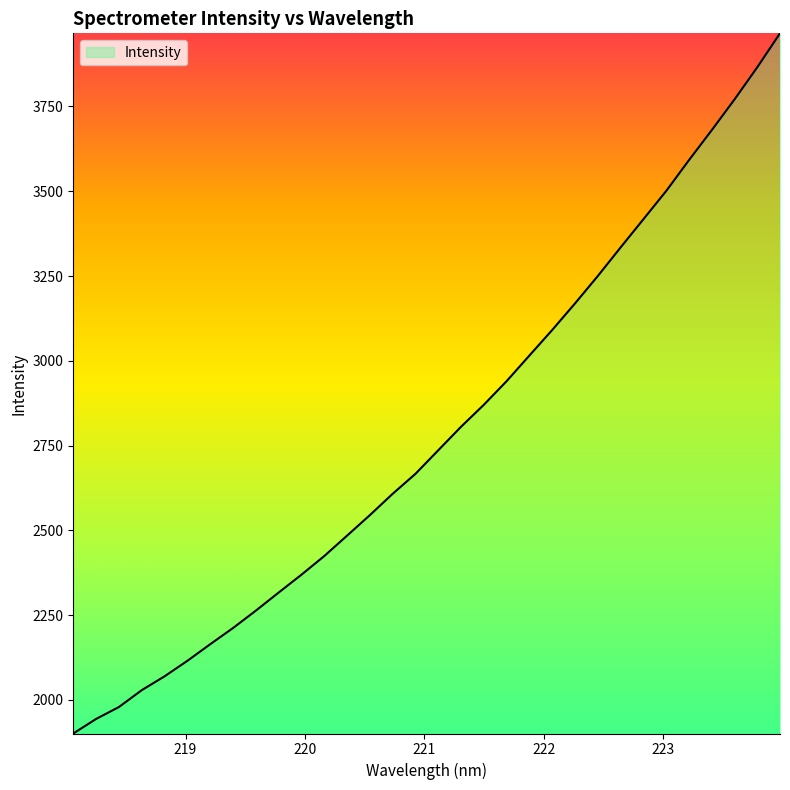

Does the chart display data point markers on the line(s)?

No